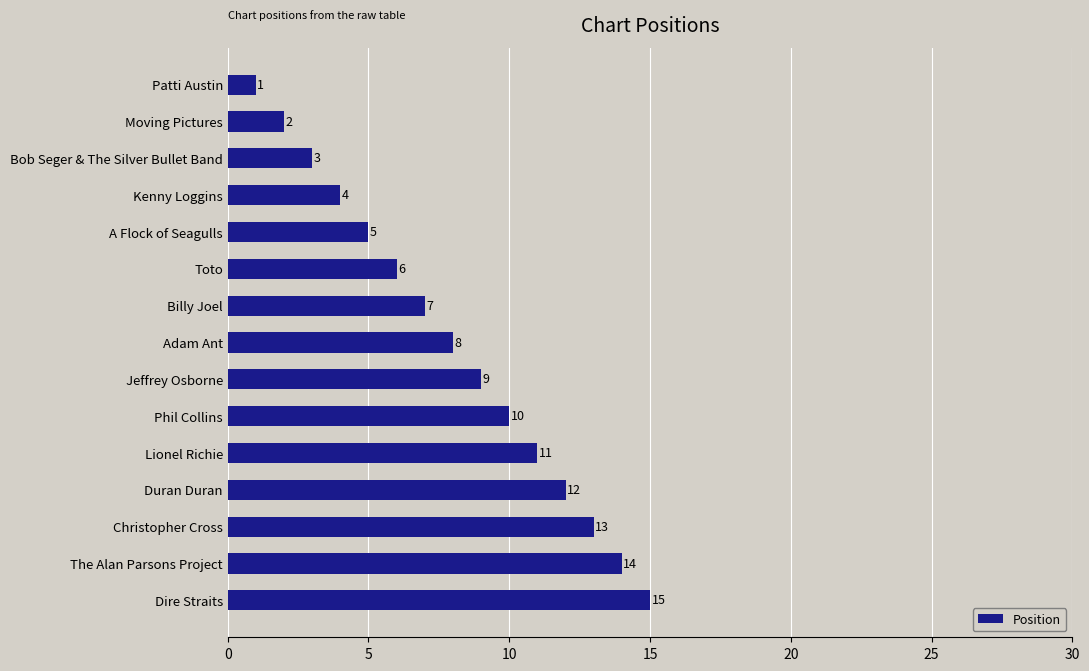

What is the average value?

8